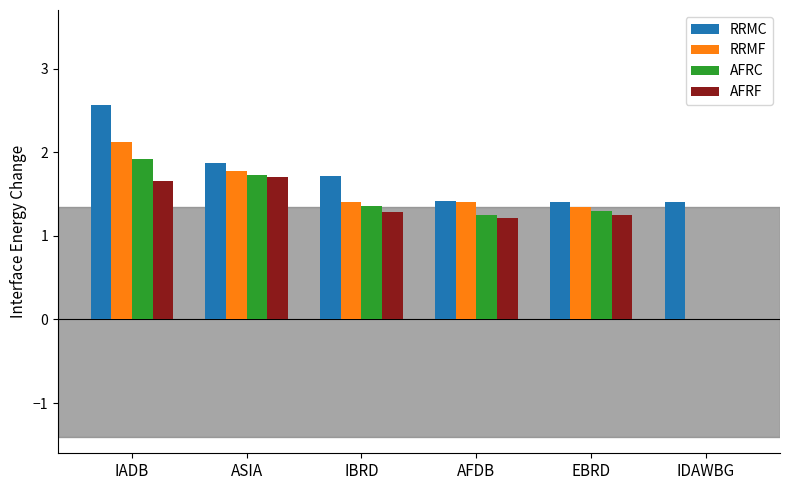

Which category has the highest value in the RRMF series?

IADB